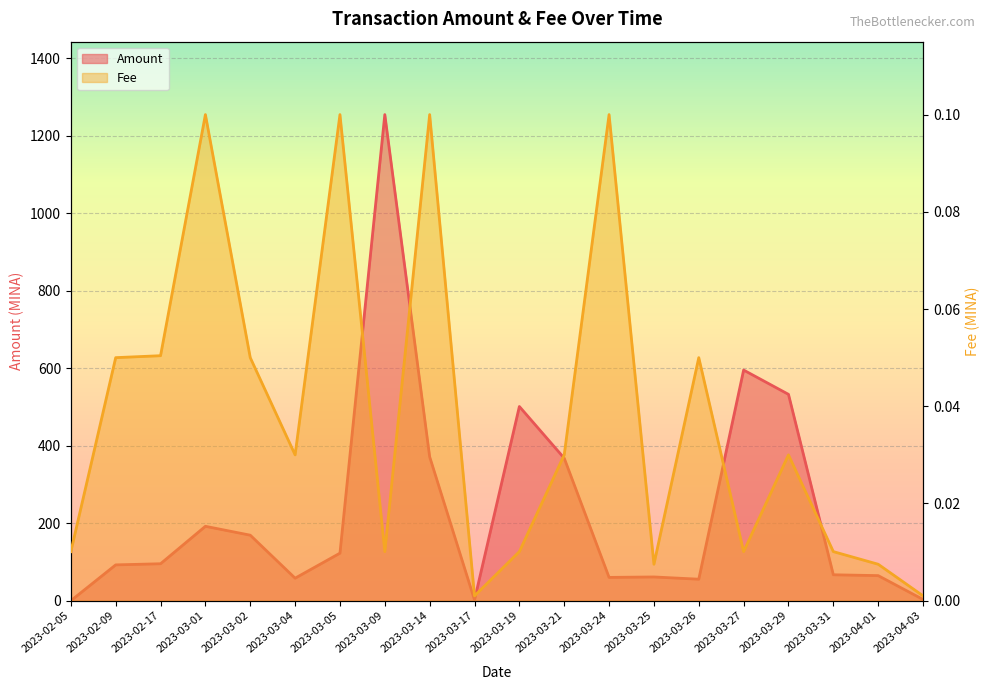

Where do Amount and Fee first cross each other?

2023-02-05 and 2023-02-09